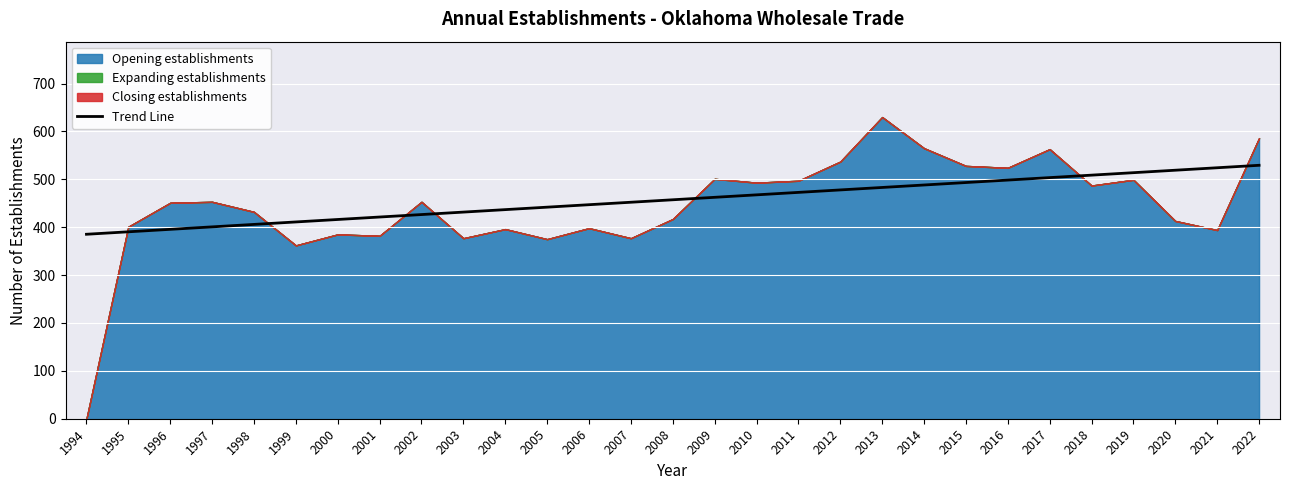

What is the change in value from 2003 to 2021?

+92.6